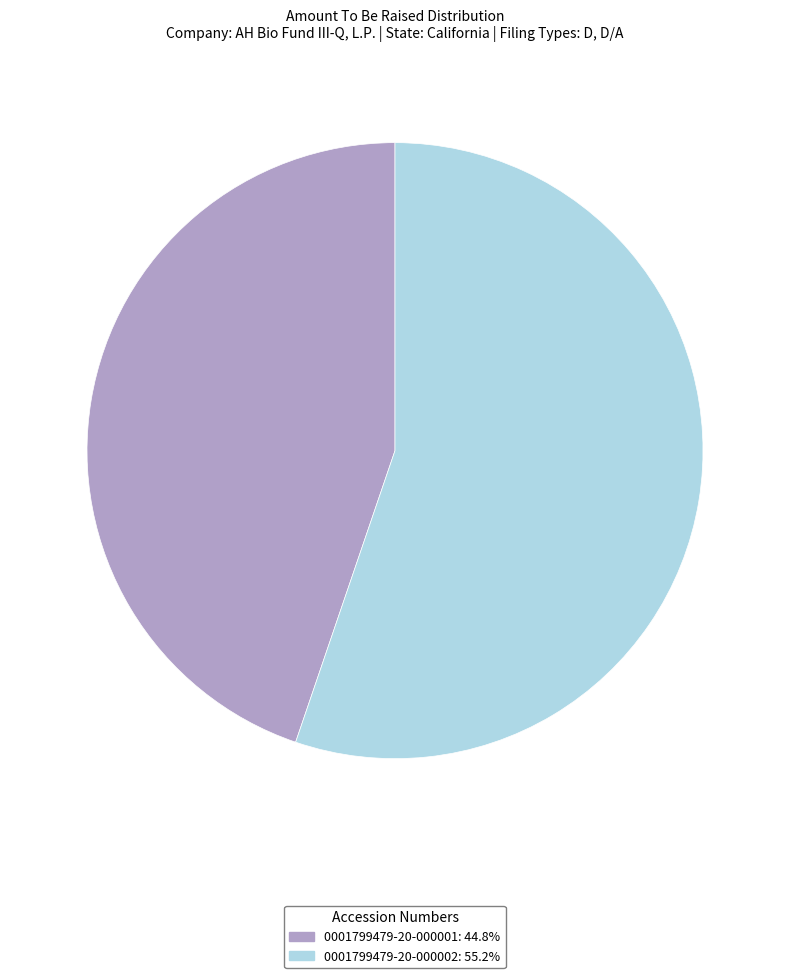

Rank the categories by value from lowest to highest.

0001799479-20-000001, 0001799479-20-000002